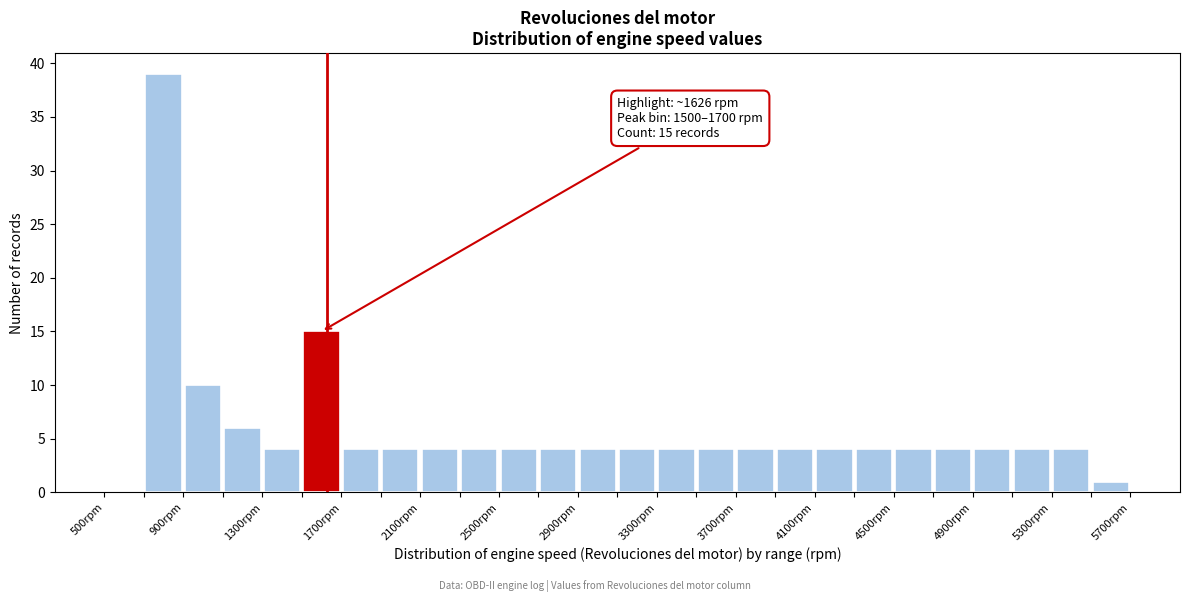

Which range on the x-axis has the tallest bar?

700 to 900